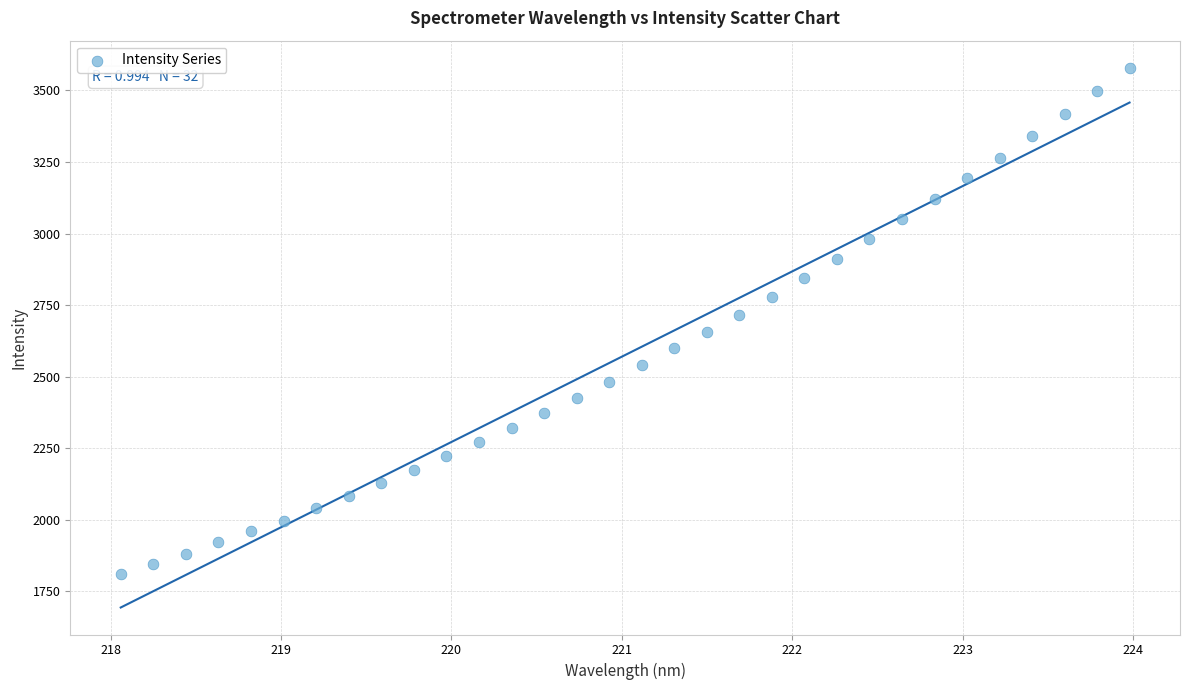

What is the range of X values (max minus min)?

5.9